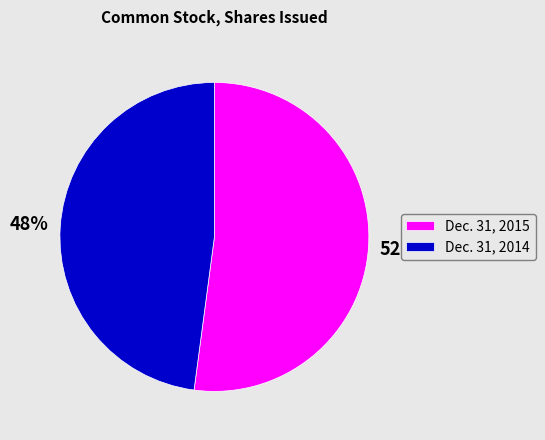

Rank the categories by value from highest to lowest.

Dec. 31, 2015, Dec. 31, 2014